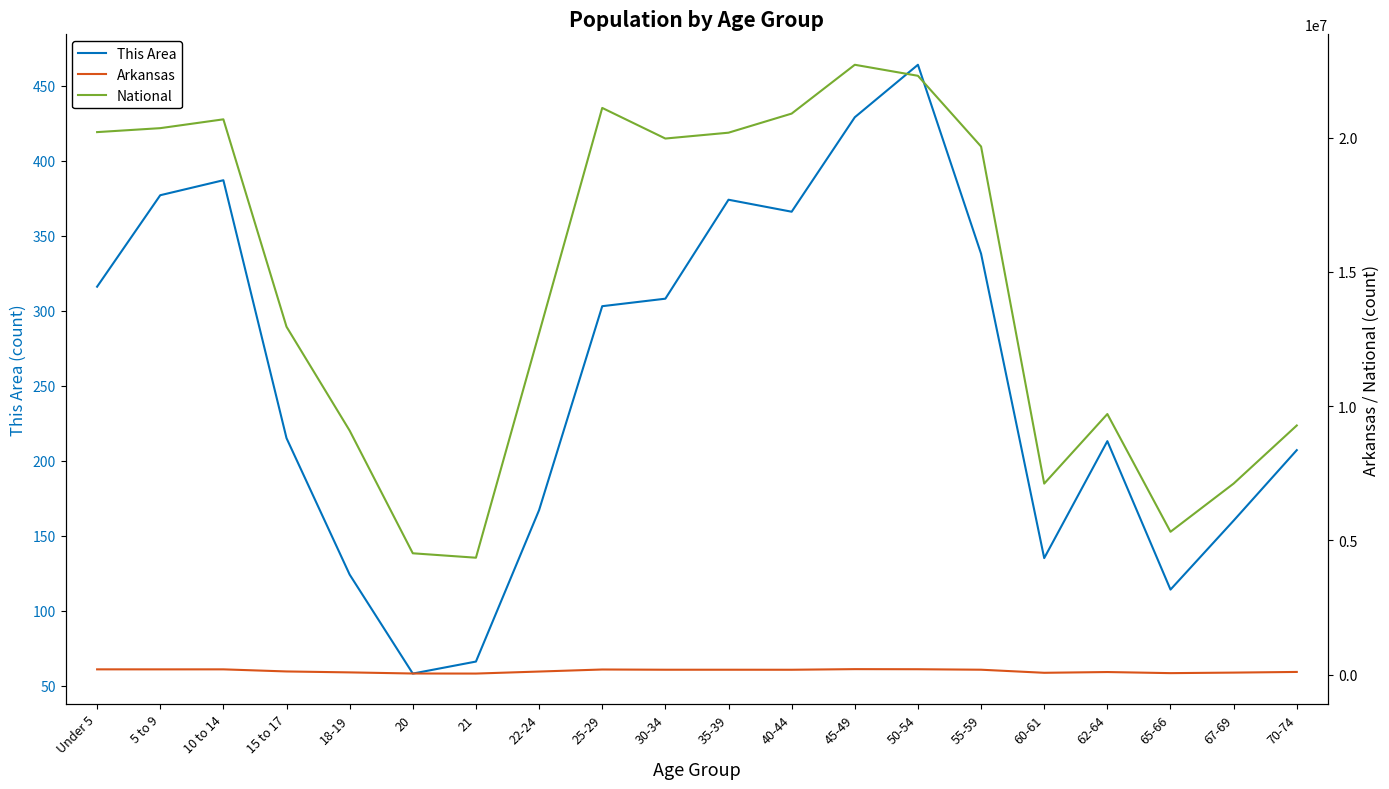

Where is Arkansas nearest to the value 123157?

15 to 17